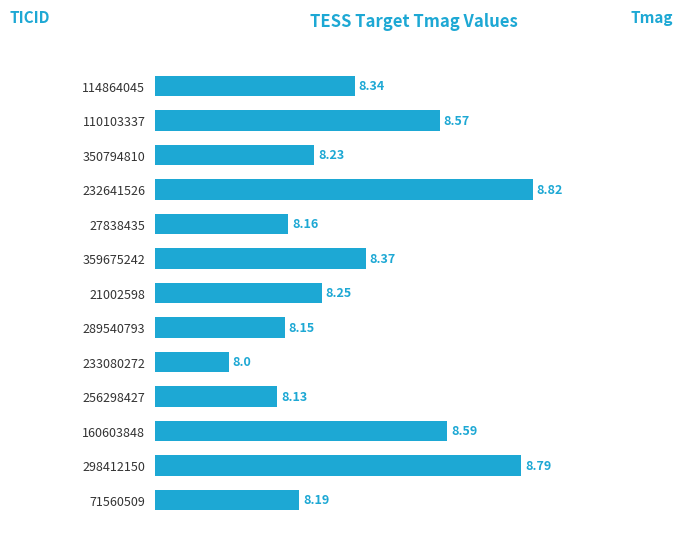

What is the greatest value displayed?

8.8